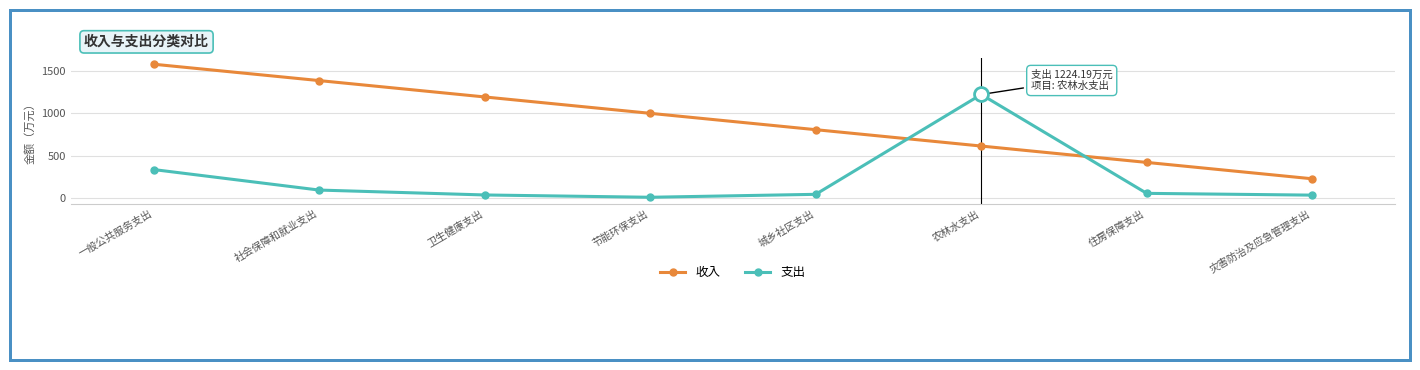

At which category is the sum across all series the highest?

一般公共服务支出